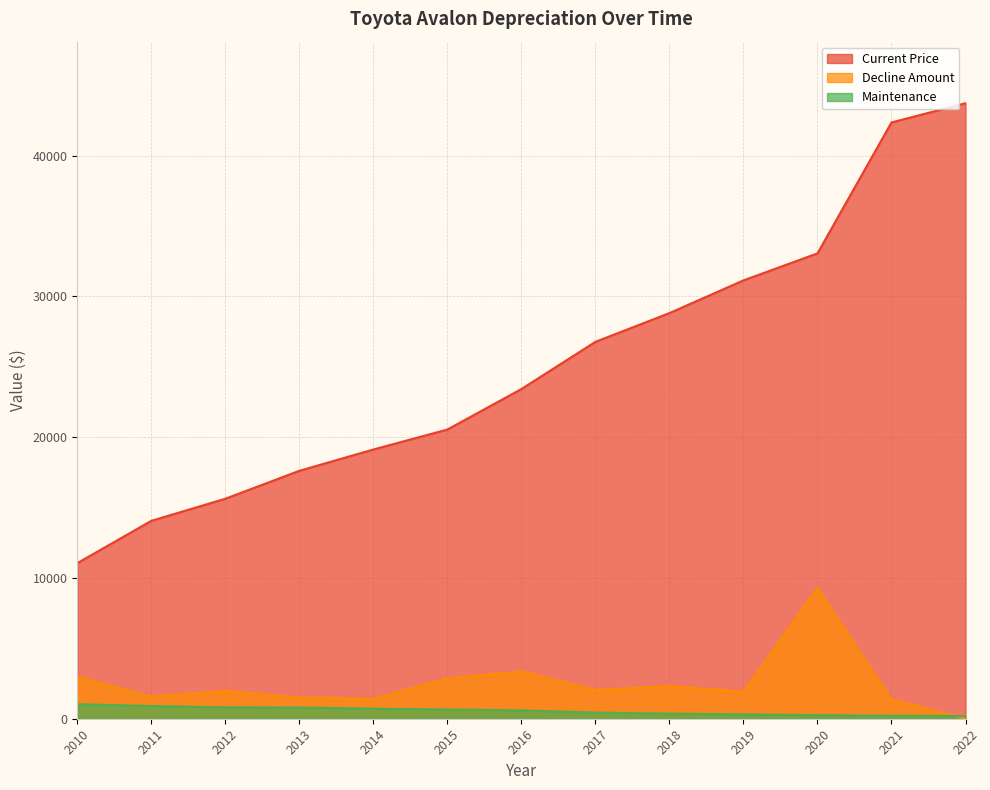

What are all the series names shown in the legend?

Current Price, Decline Amount, Maintenance